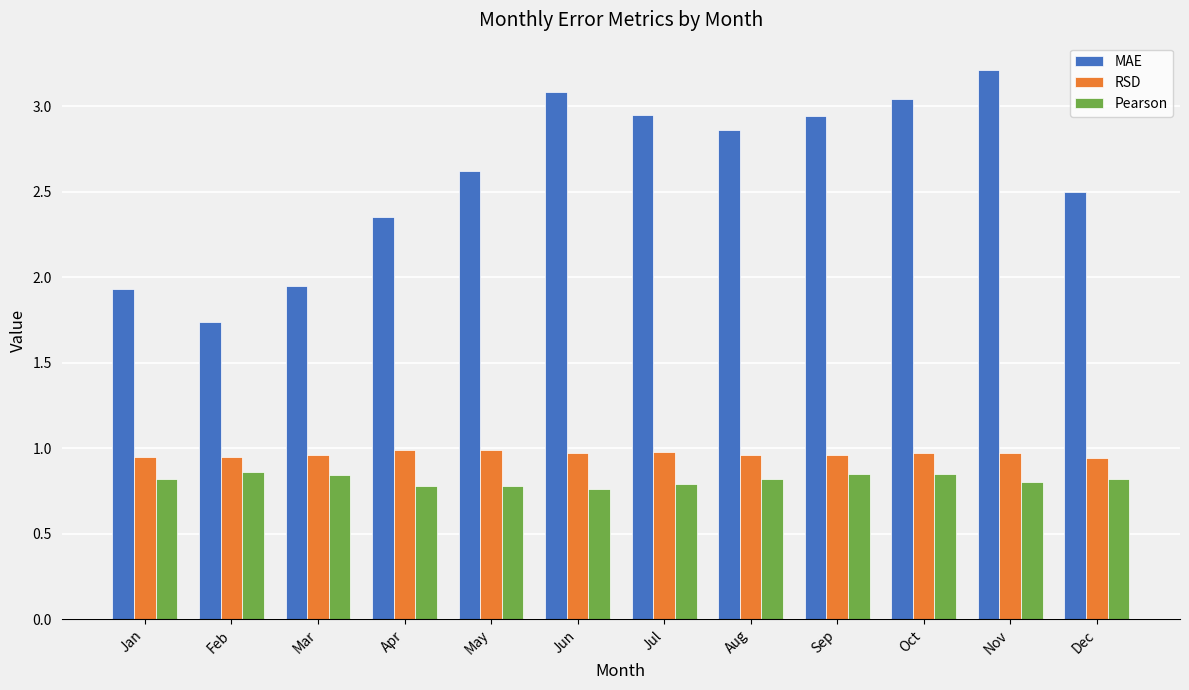

Between Apr and Nov, which series saw the biggest shift?

MAE